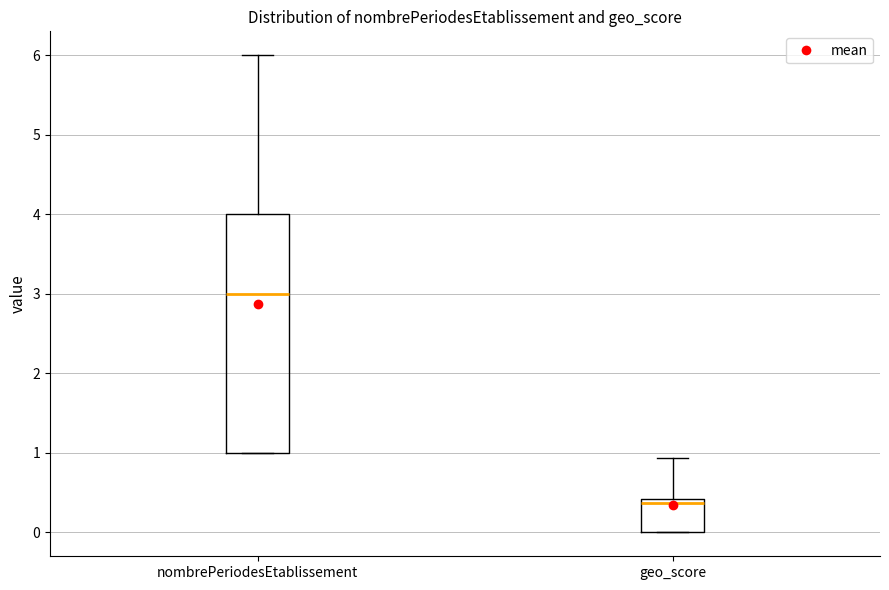

Which box has the lowest median line?

geo_score